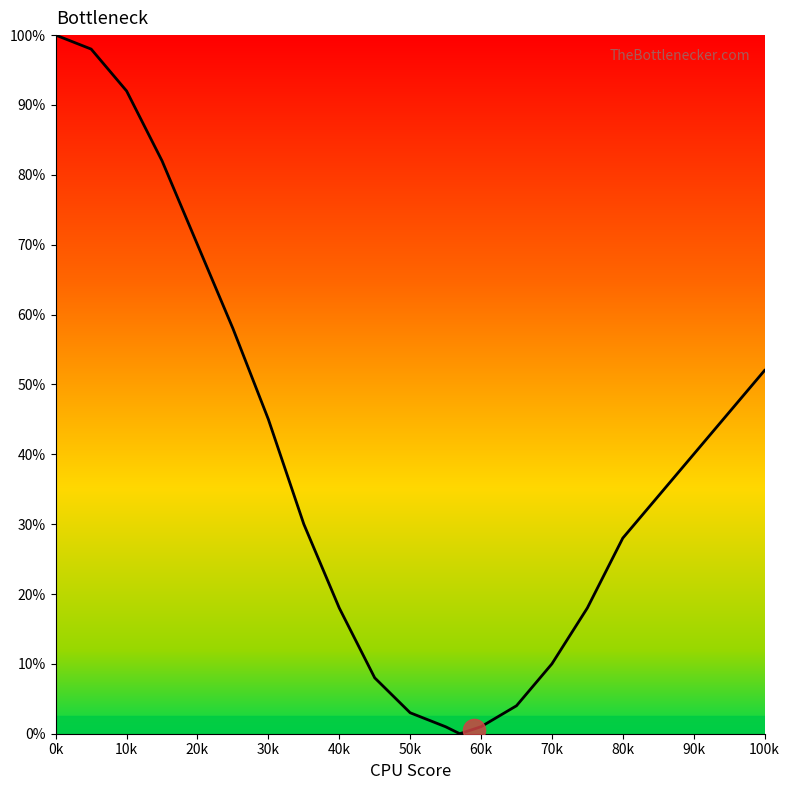

What is the greatest value displayed?

100